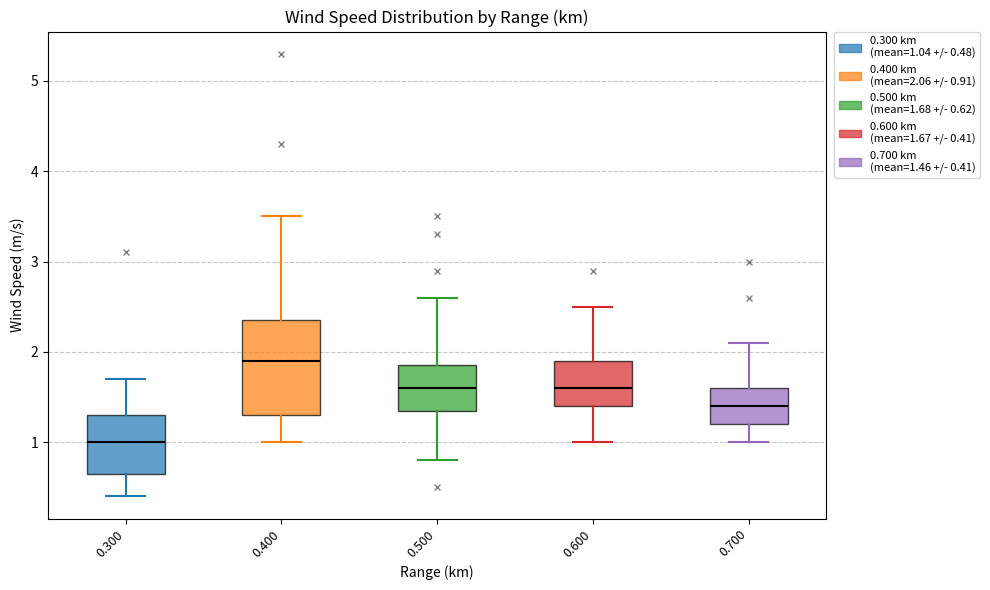

Where is the upper edge of the box at x = 0.600 on the y-axis? The values are not printed on the chart, so give them approximately, as read against the axis.

1.9